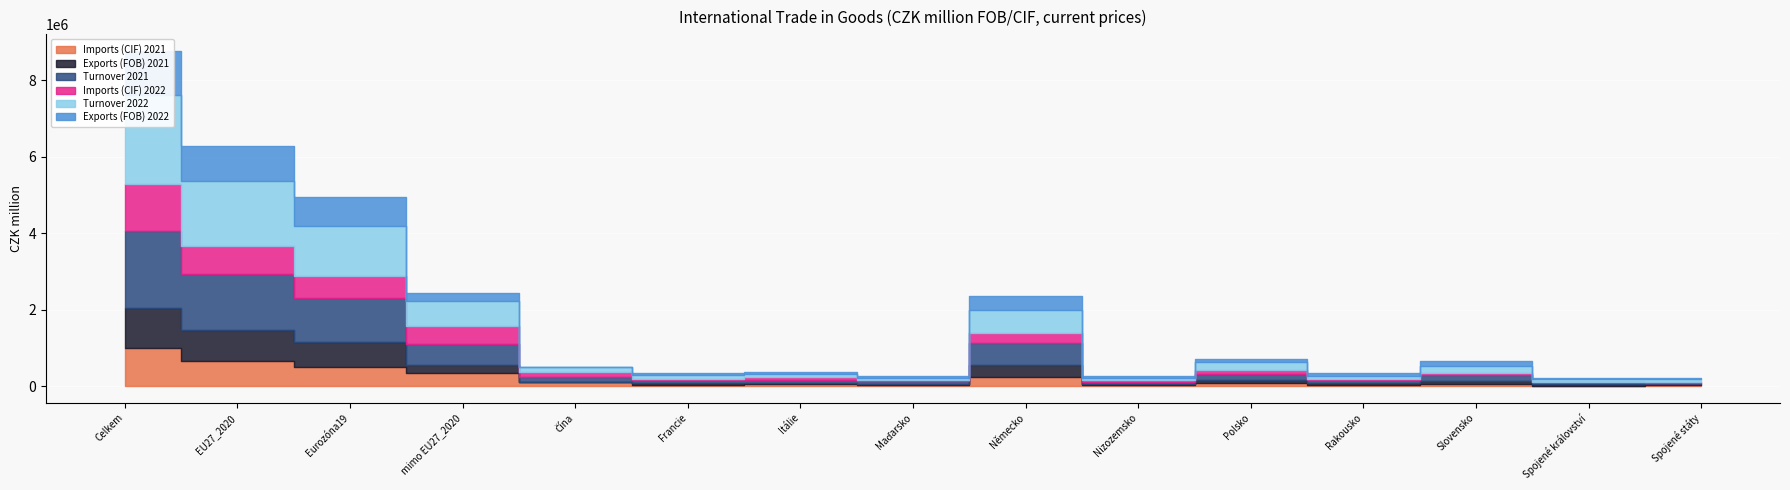

Is the value of Imports (CIF) 2022 at mimo EU27_2020 greater than the value of Exports (FOB) 2022 at mimo EU27_2020?

Yes